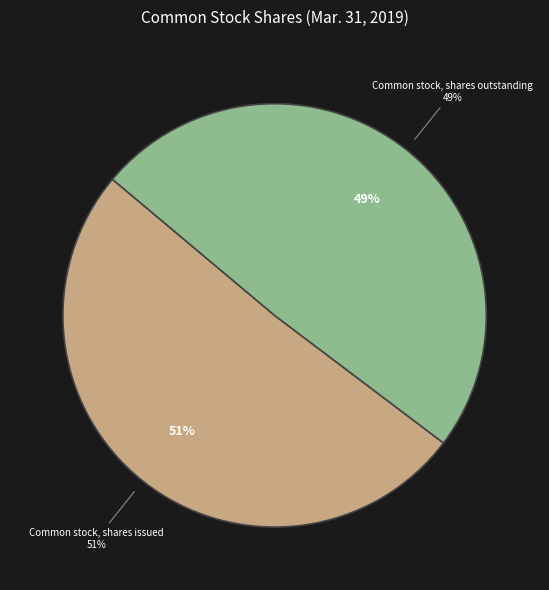

How many slices are in this pie chart?

2